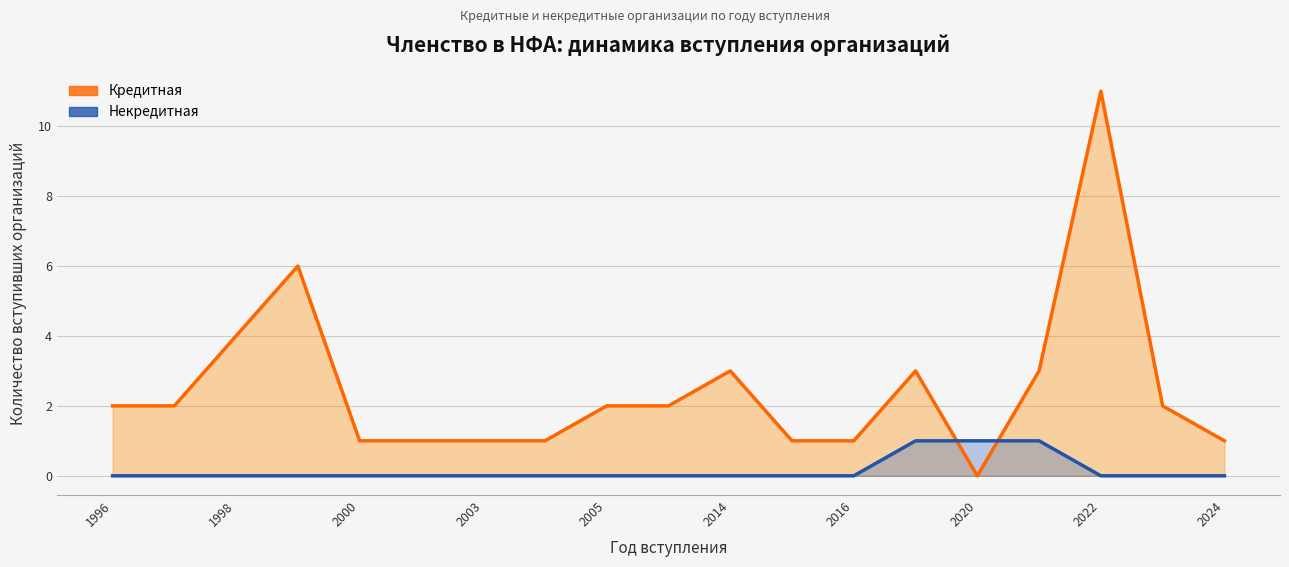

Which series ends up on top after the final intersection of Некредитная and Кредитная?

Кредитная